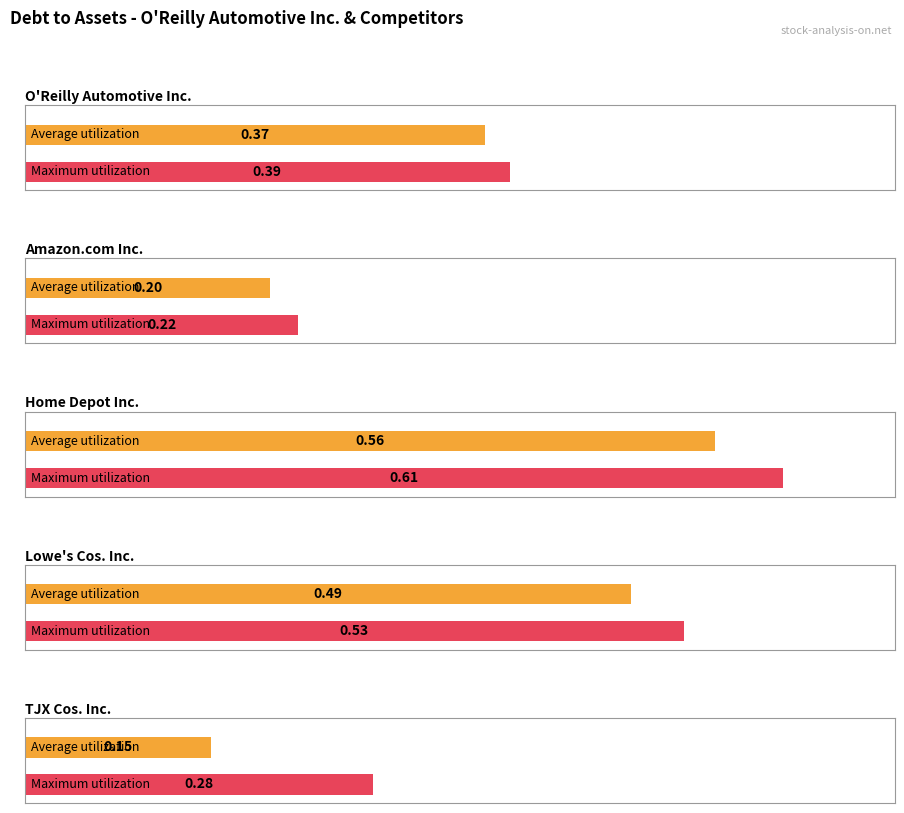

The value of Lowe's Cos. Inc. at 2021-03-31 is 0.5. True or false?

True